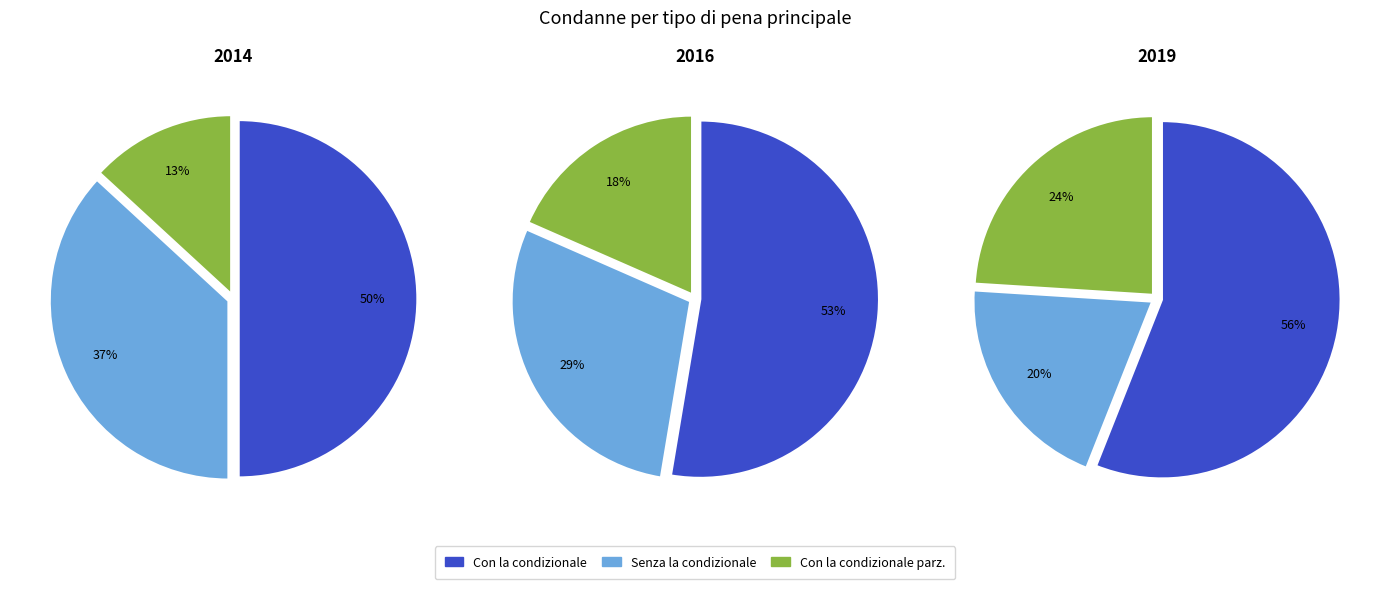

The 2019 slice represents 4% of the pie. True or false?

False